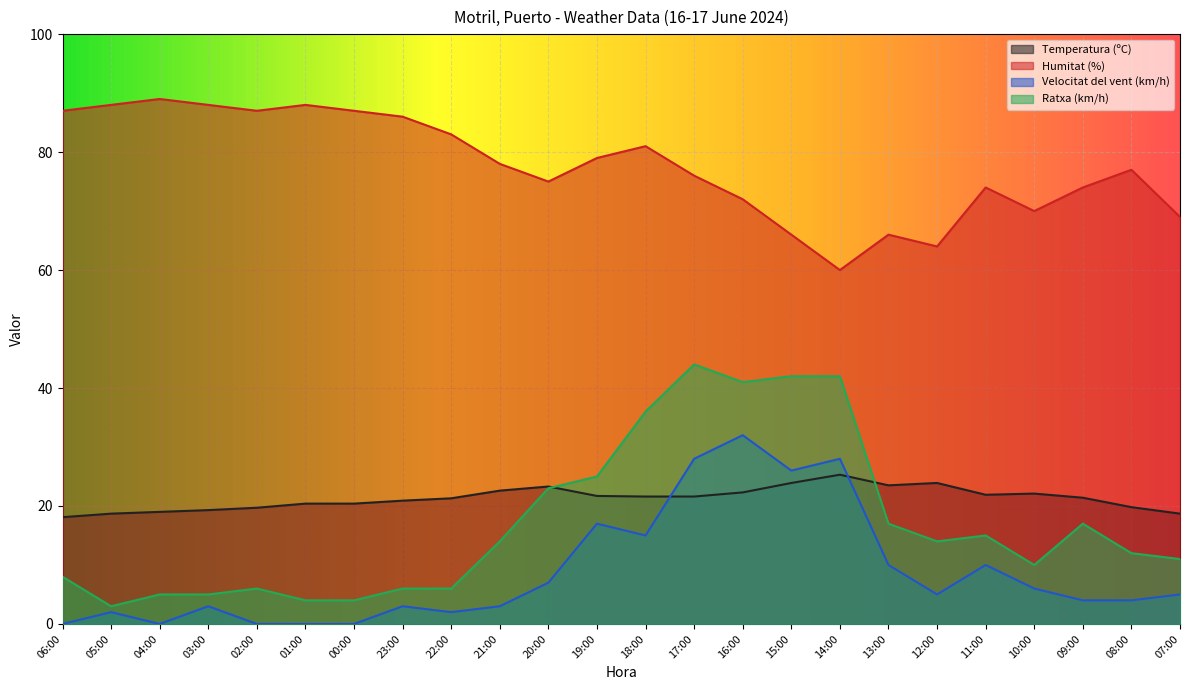

True or false: Humitat (%) and Temperatura (ºC) cross at least once.

False